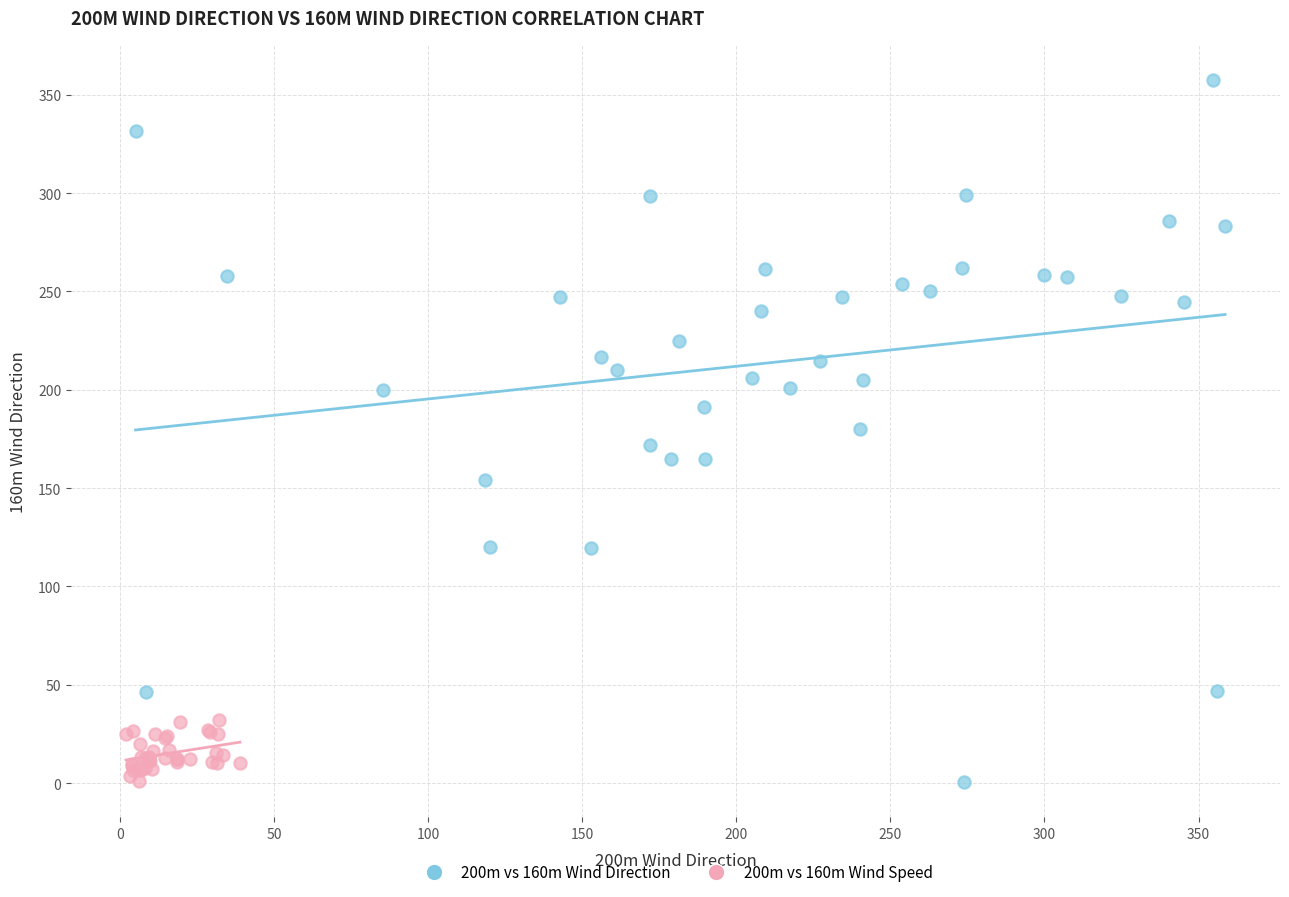

Which series reaches the maximum Y coordinate?

200m vs 160m Wind Direction